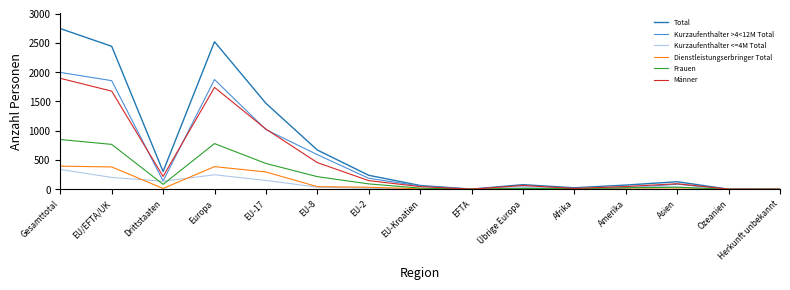

Between EFTA and Amerika, which series saw the biggest shift?

Total